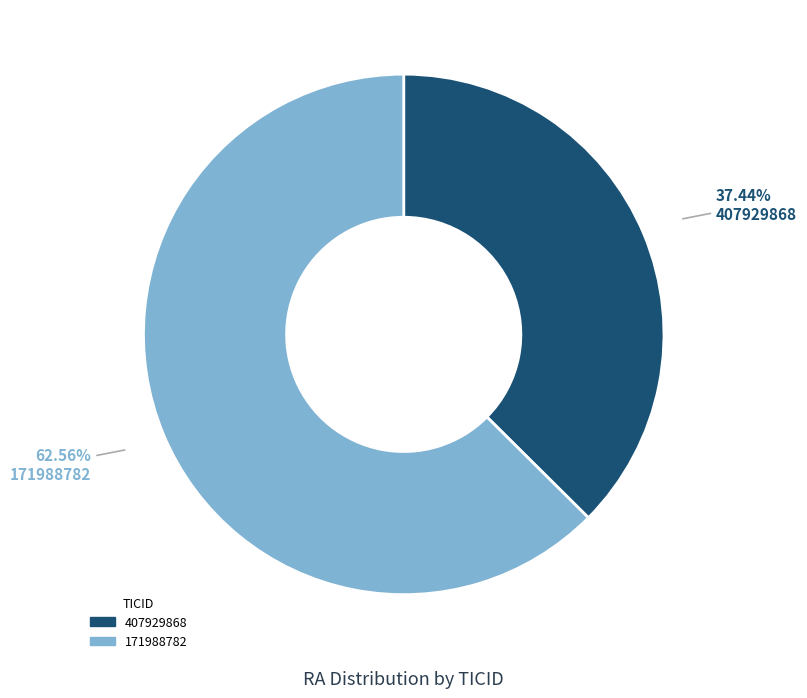

Which slice represents more than half of the pie?

171988782